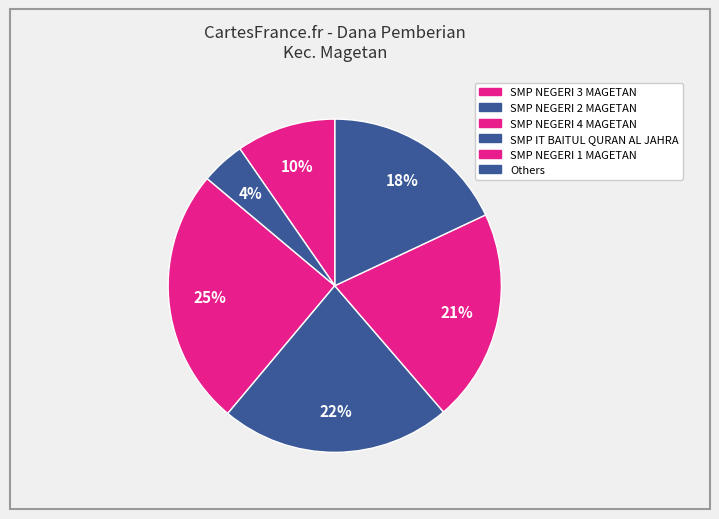

Count the number of slices in the pie.

6